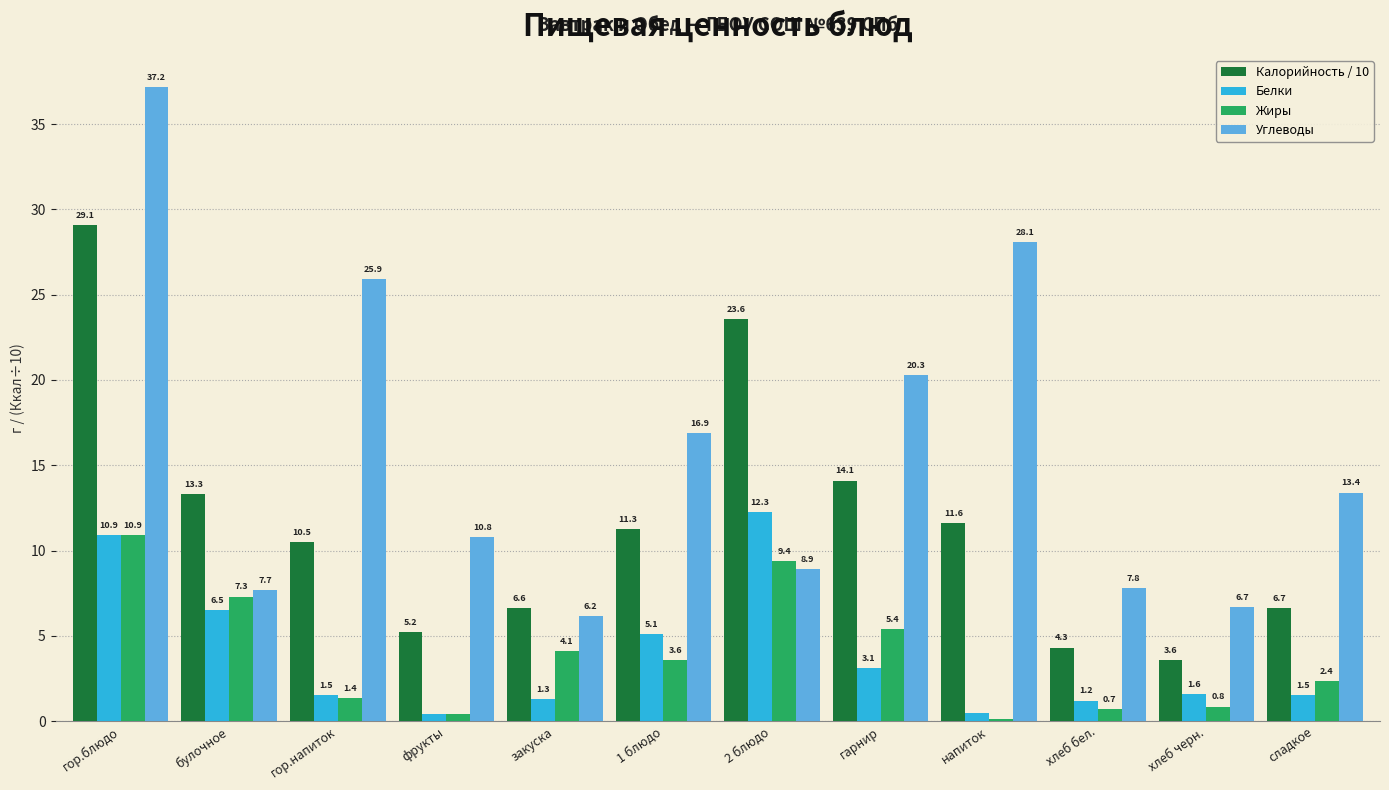

How many data points in Калорийность / 10 are above 11?

6